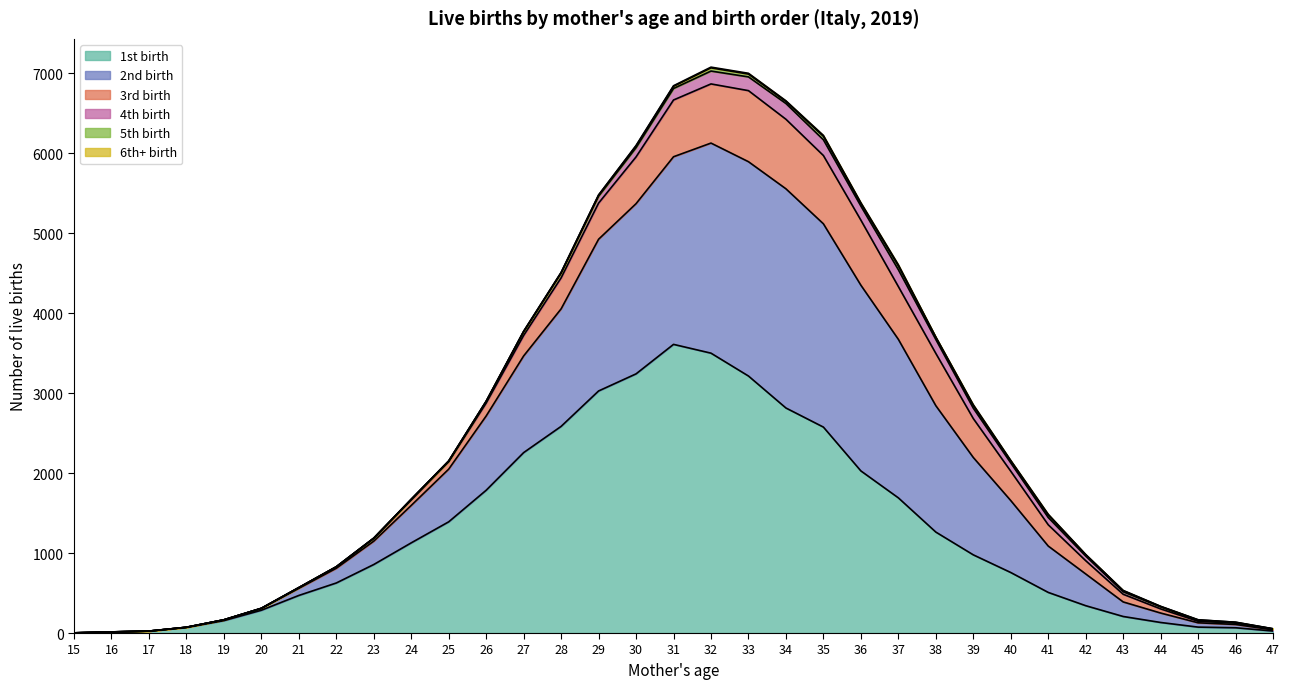

What is the sum of all 3rd birth values?

9734